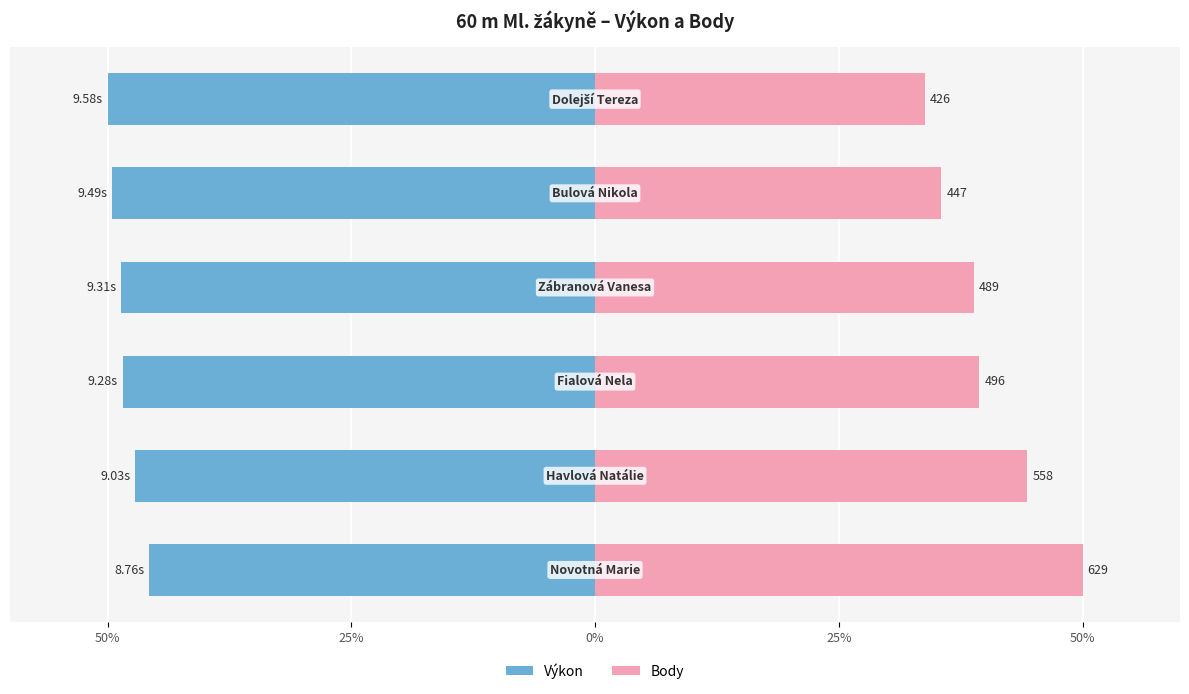

Between 50% and 5, which series saw the biggest shift?

Body